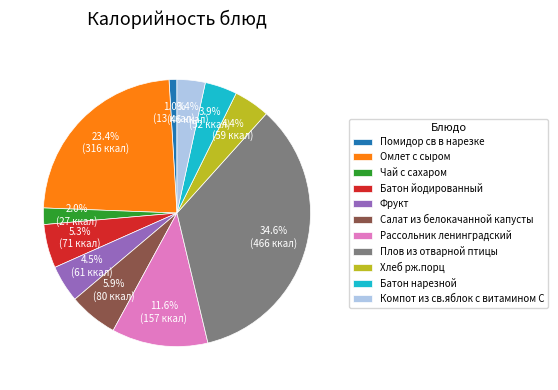

To the nearest percent, what percentage of the pie is Салат из белокачанной капусты?

6%